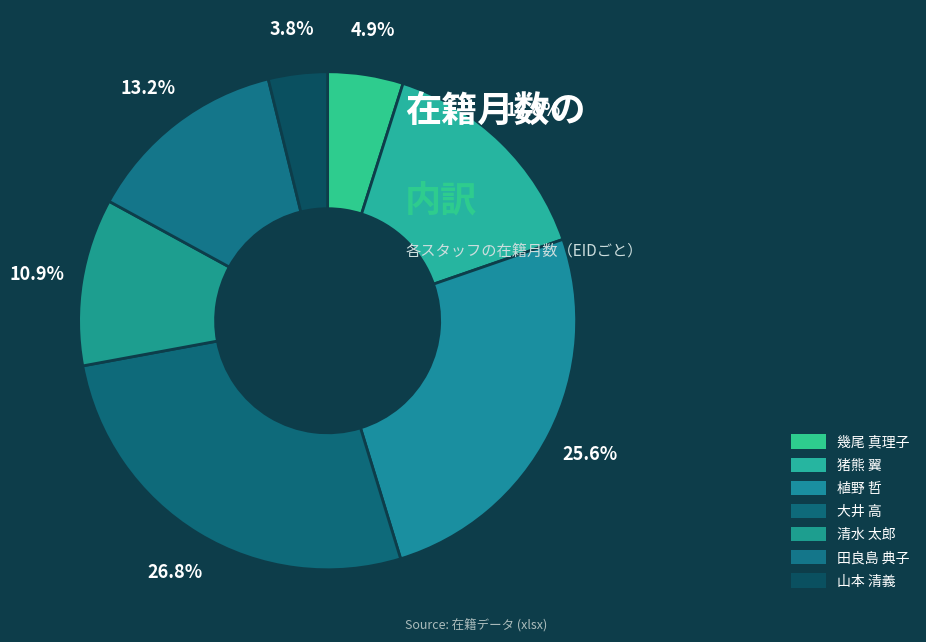

Combined, do 猪熊 翼 and 田良島 典子 account for over 50%?

No